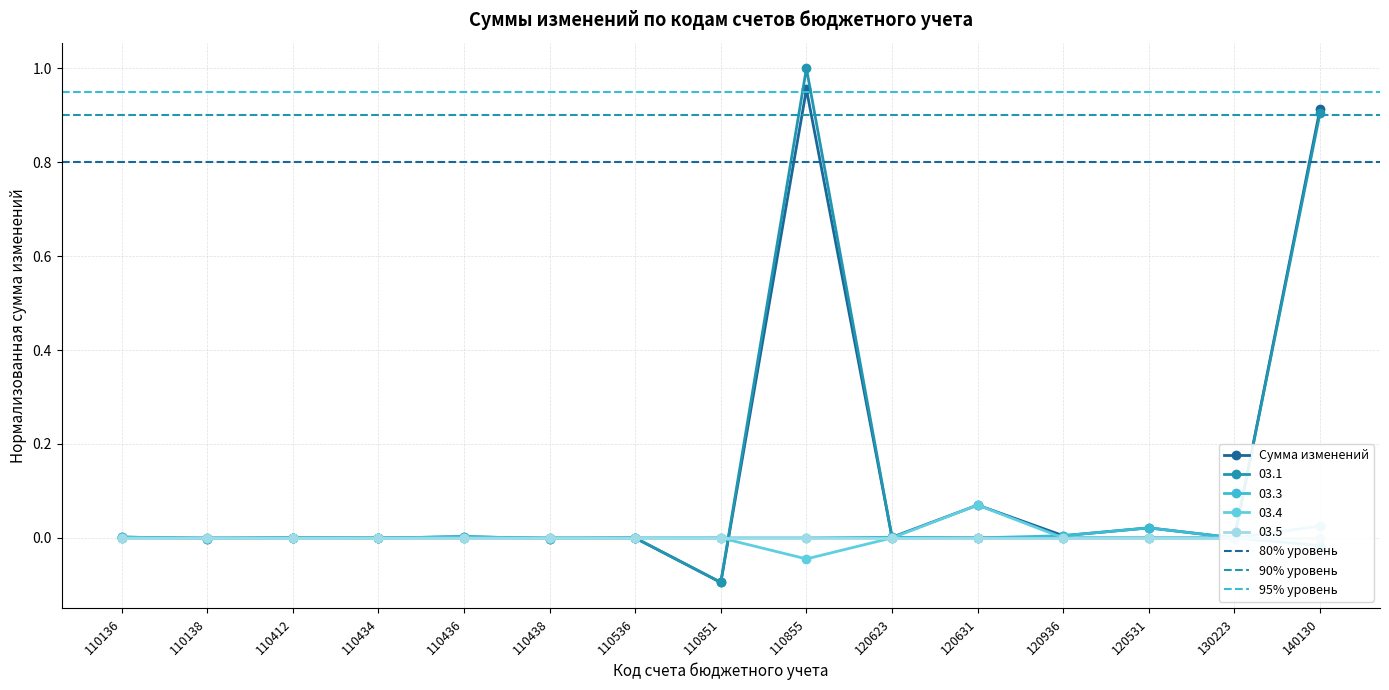

What is the greatest value displayed?

1.0